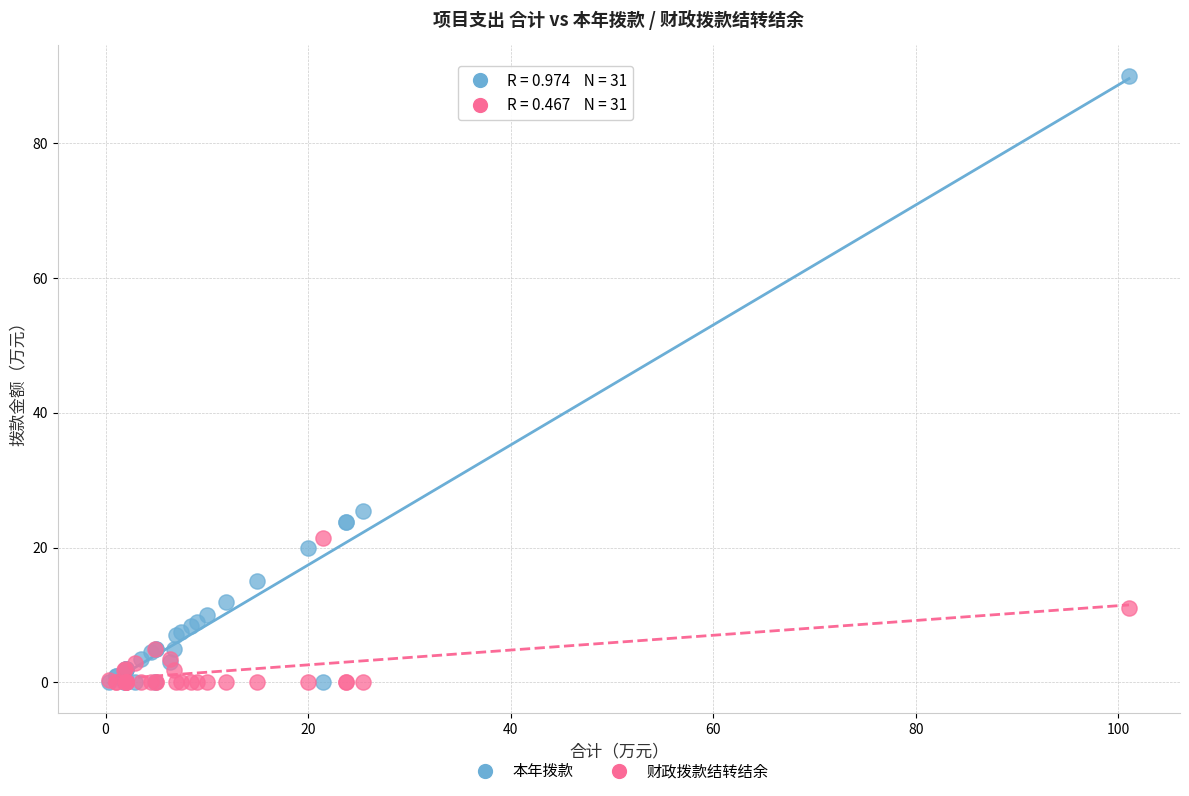

Across all series, what Y value is closest to 45?

25.4